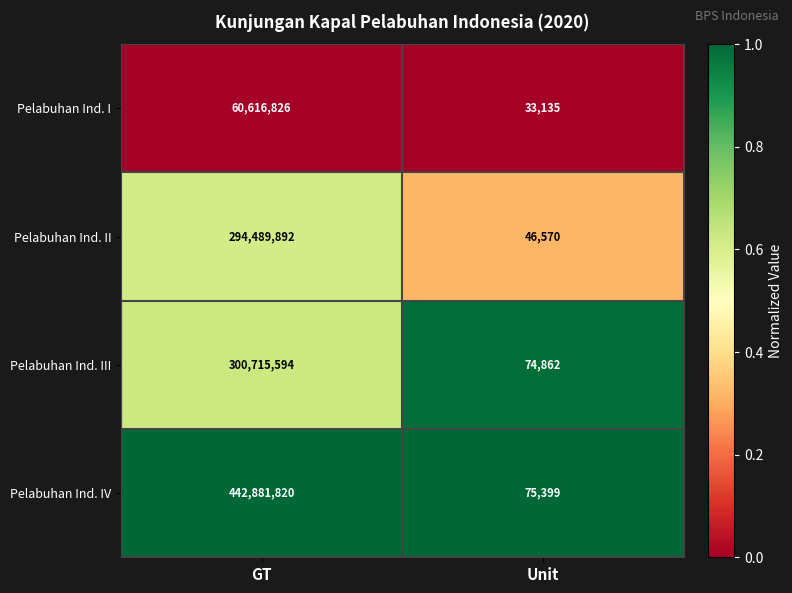

What is the sum of the Pelabuhan Ind. IV values at Unit and GT?

442957219